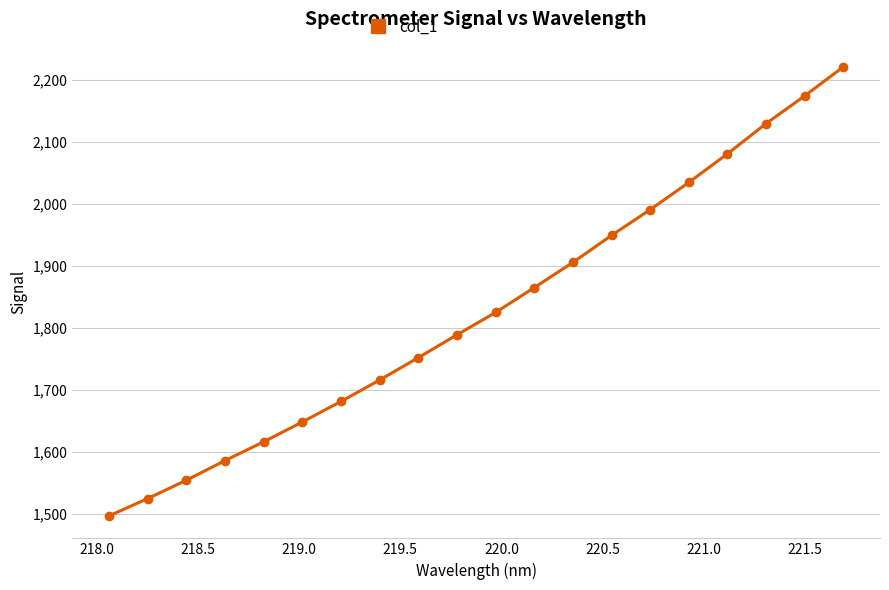

What is the value of the 4th point from the left?

1586.3